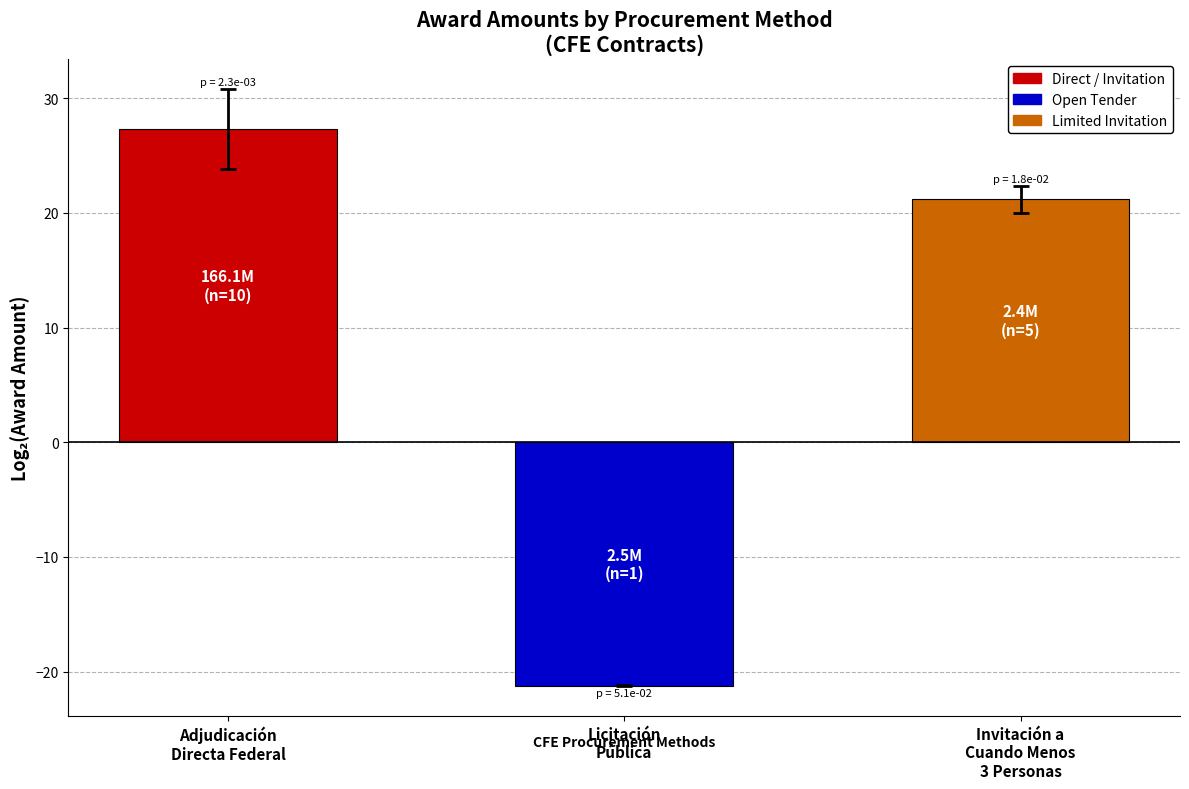

Approximately how many times larger is the value at Adjudicación
Directa Federal compared to Invitación a
Cuando Menos
3 Personas?

1.3